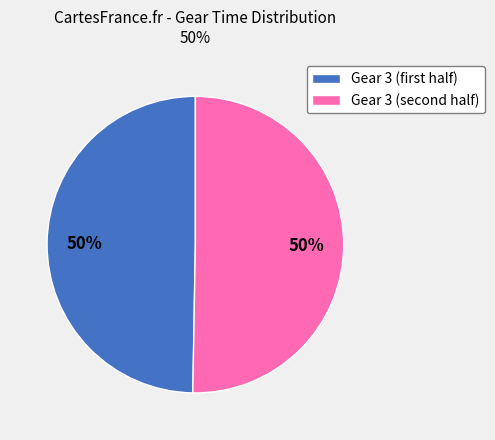

To the nearest percent, what is the average slice percentage?

50%